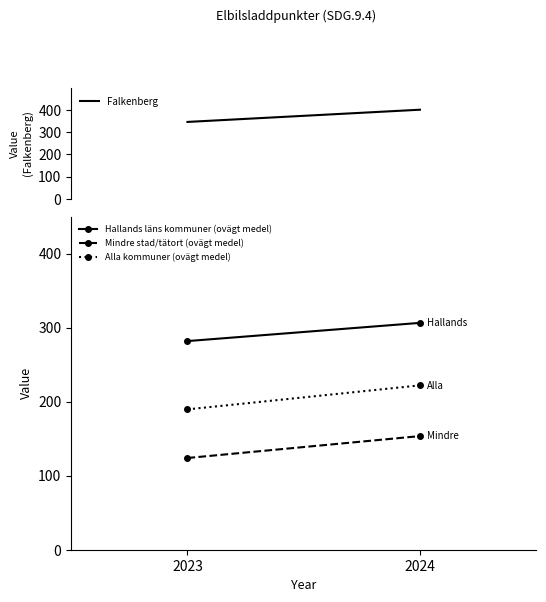

What is the difference between the maximum and minimum values in the Hallands läns kommuner (ovägt medel) series?

24.6